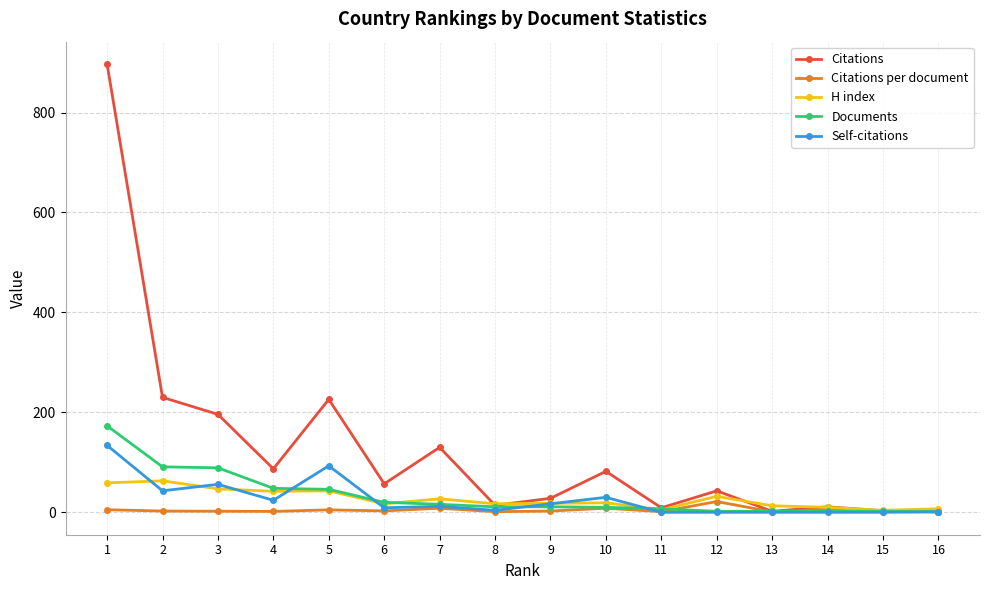

What is the maximum value shown in the chart?

897.0